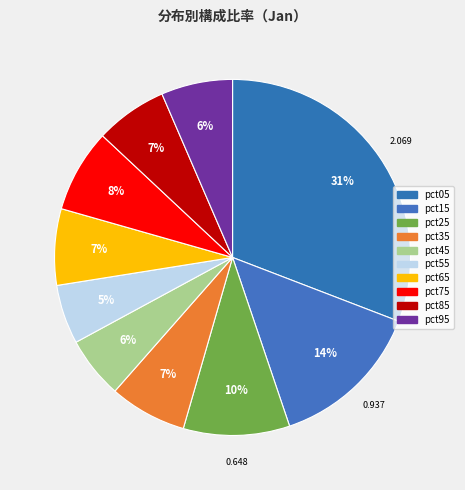

Rank the categories by value from highest to lowest.

pct05, pct15, pct25, pct75, pct35, pct65, pct85, pct95, pct45, pct55